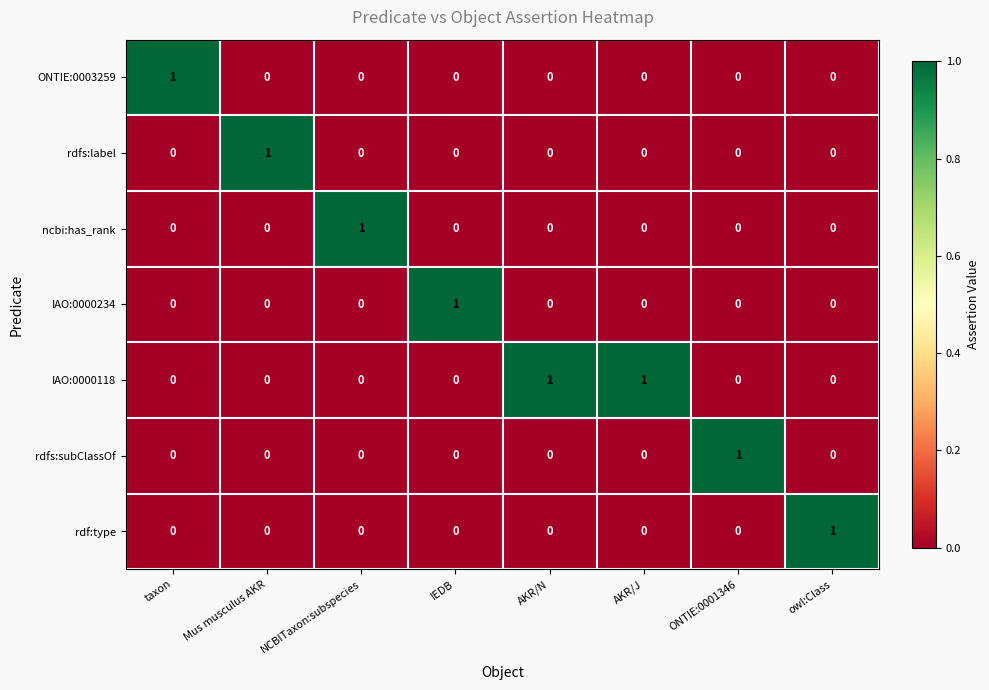

How many rdfs:subClassOf values are between 0 and 1?

8